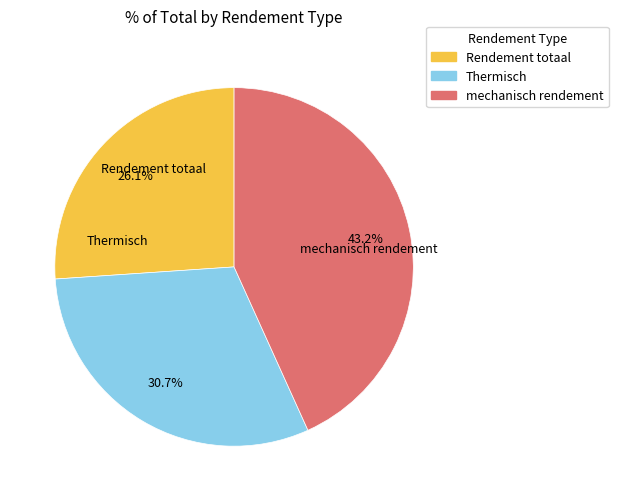

How many segments does this pie chart have?

3